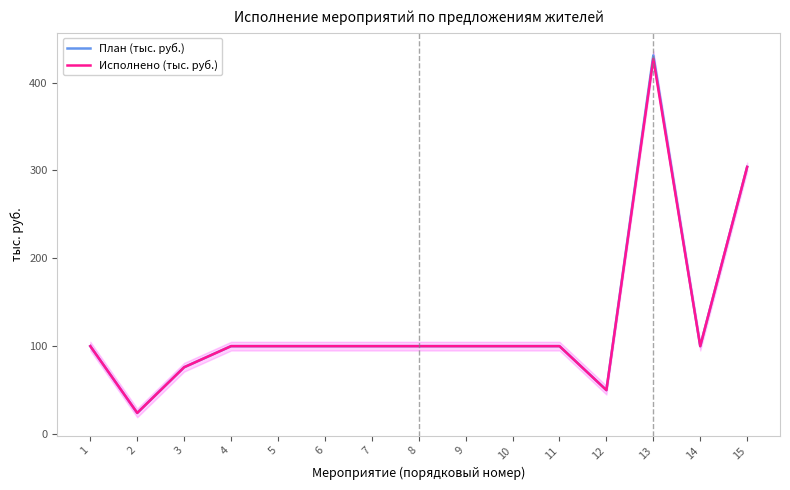

Is this an area chart (filled region under the line)?

No